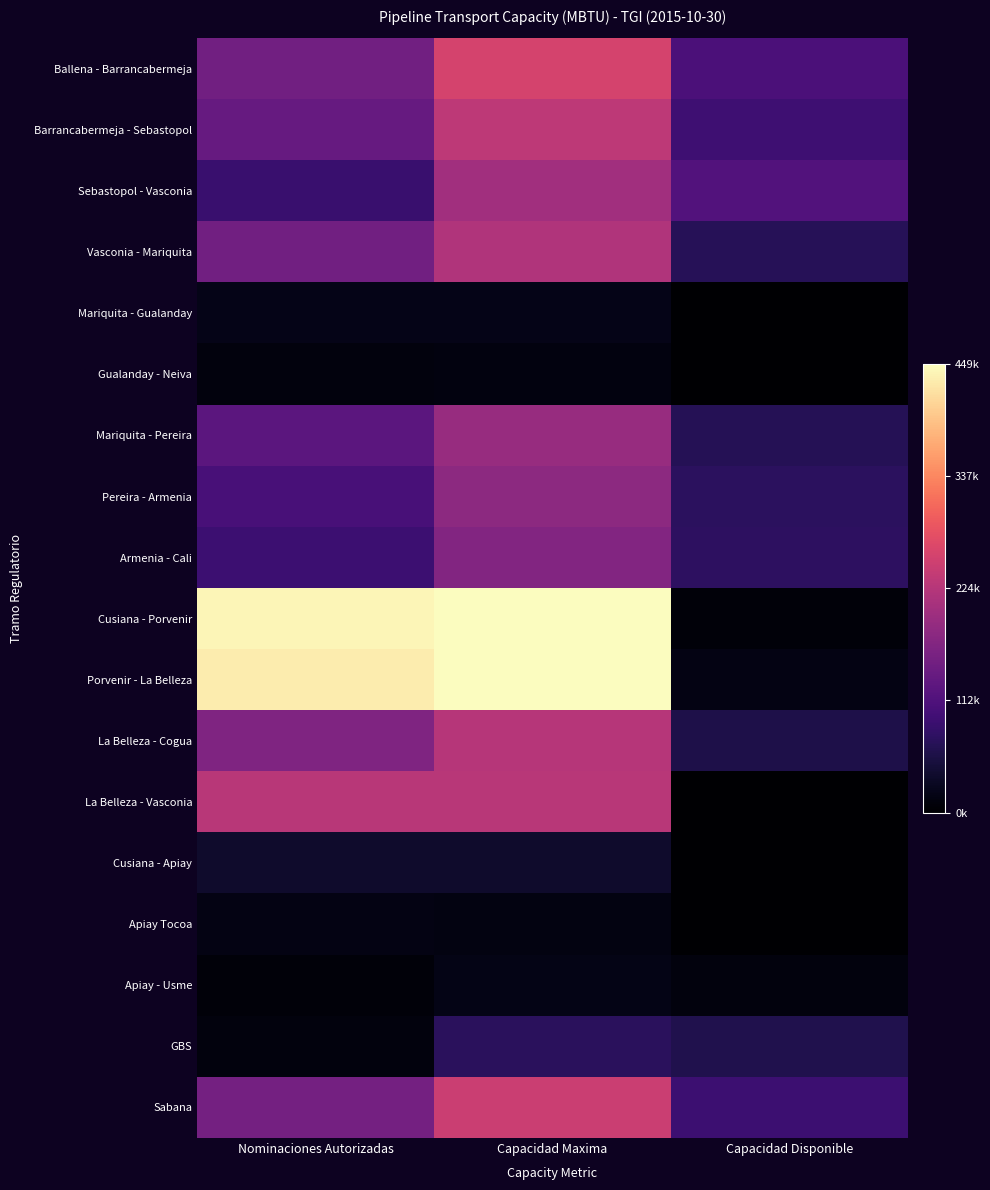

How many categories are shown in the chart?

3